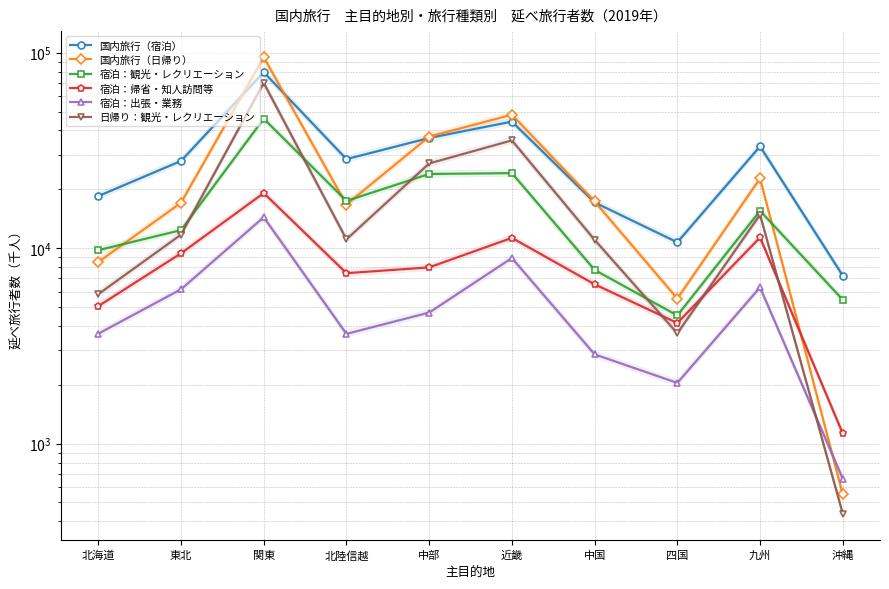

What is the difference between the maximum and minimum values in the 国内旅行（宿泊） series?

72247